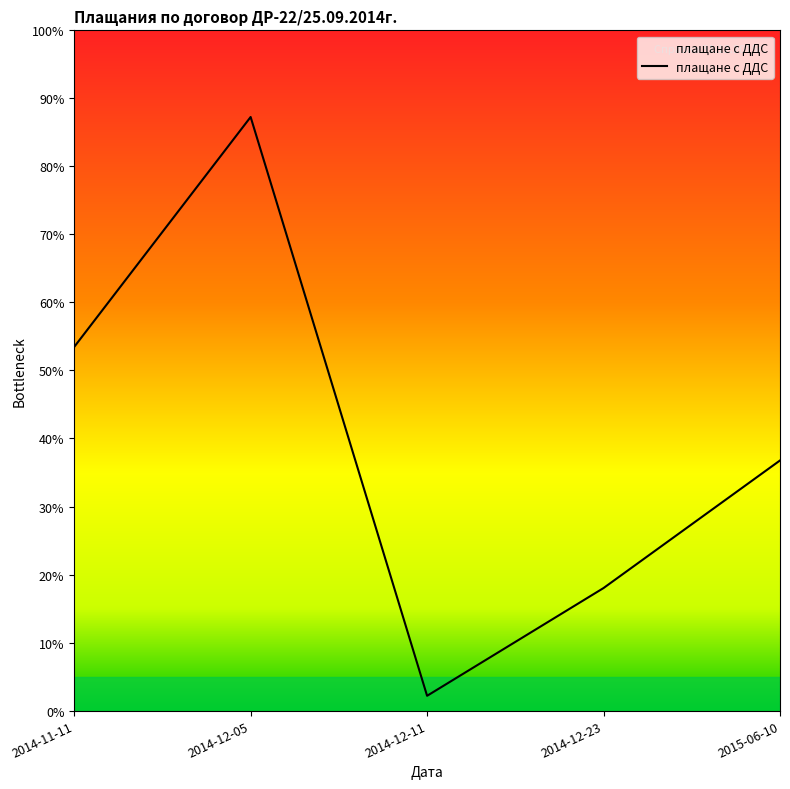

Which has a higher value, 2014-12-11 or 2014-12-23?

2014-12-23